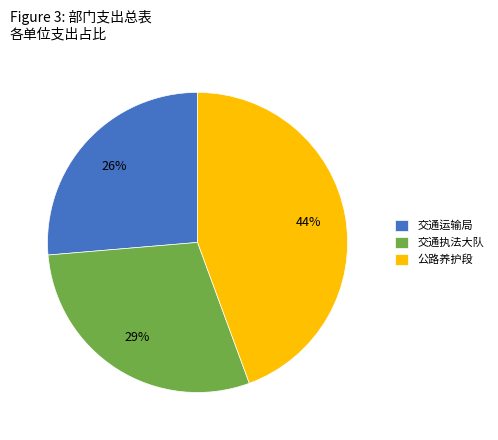

Count the number of slices in the pie.

3